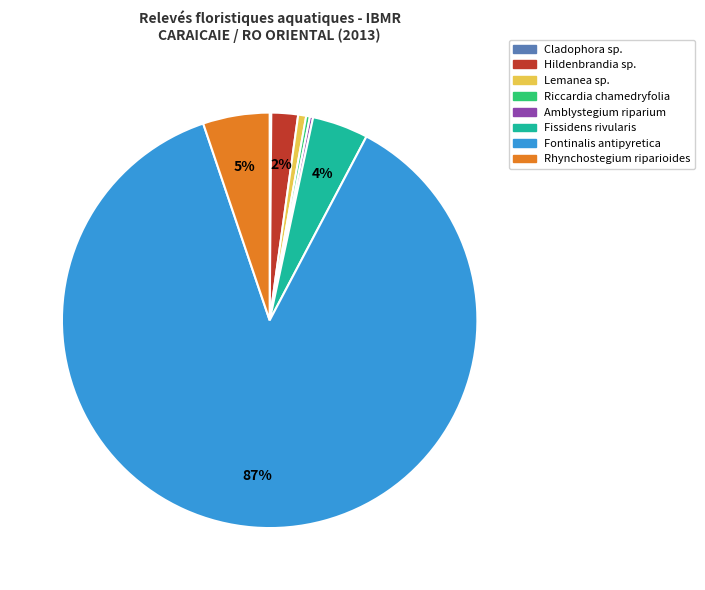

The Fontinalis antipyretica slice represents 87% of the pie. True or false?

True